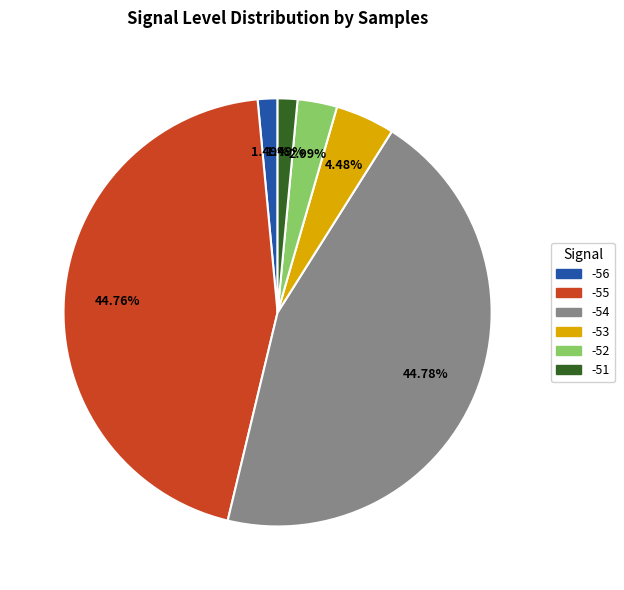

Is there a majority slice in this chart?

No